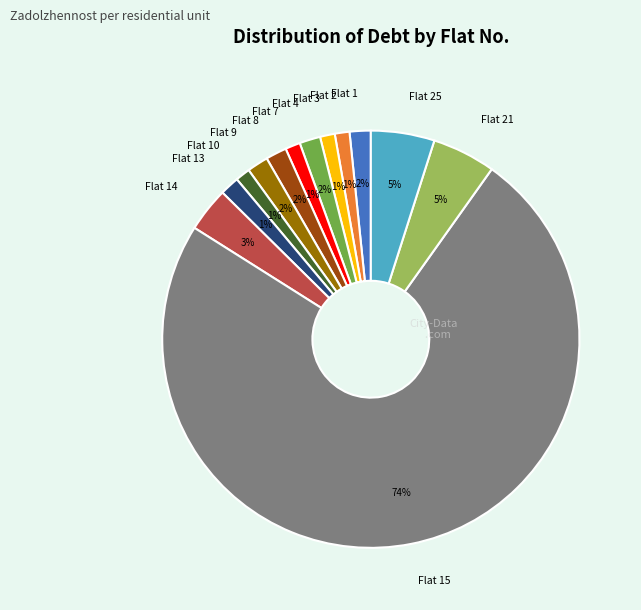

How many segments does this pie chart have?

13